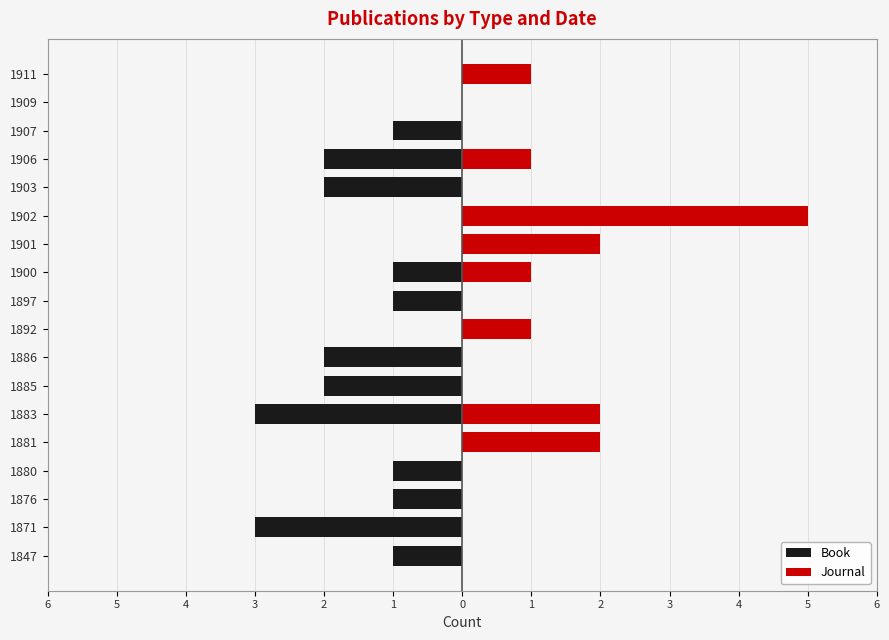

What is the minimum value shown in the chart?

-3